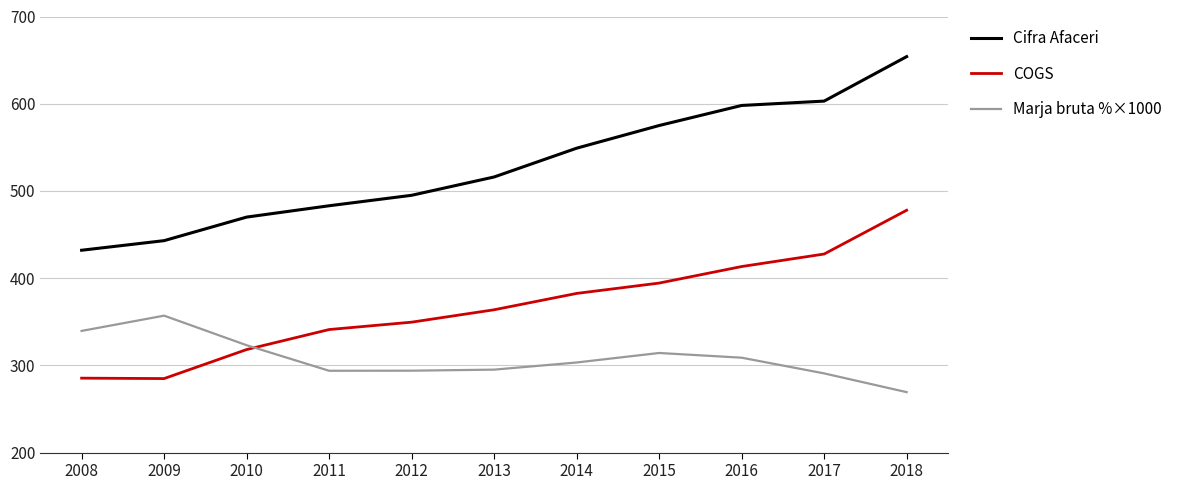

True or false: Cifra Afaceri has a value of 470.0 at 2010.

True